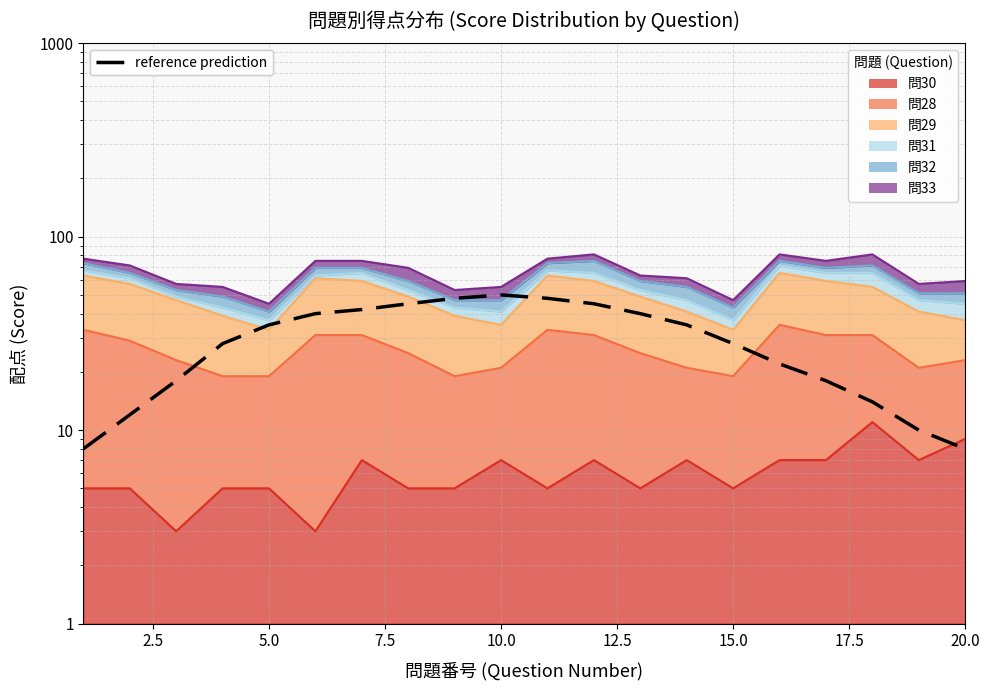

Reading left to right, list all the values displayed in this chart.

8	12	18	28	35	40	42	45	48	50	48	45	40	35	28	22	18	14	10	8